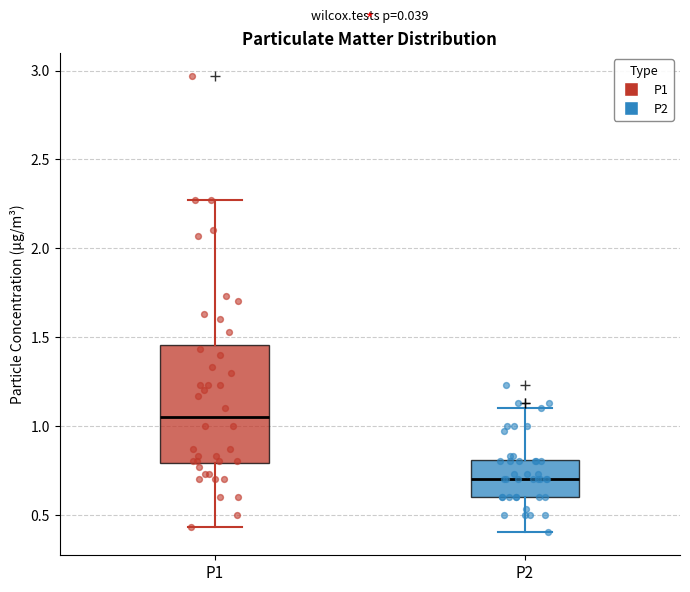

Which box has the lowest median line?

P2